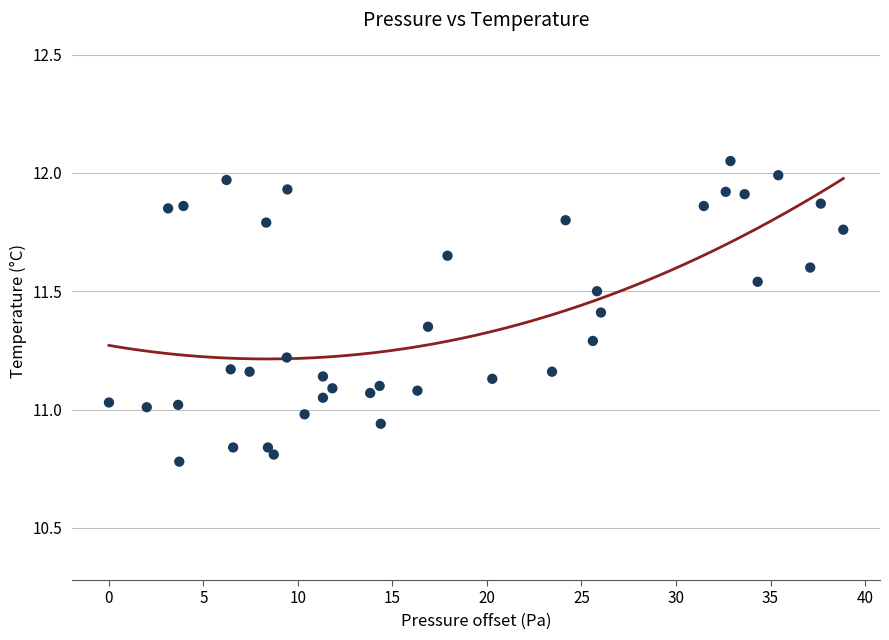

What is the range of Y values (max minus min)?

1.3